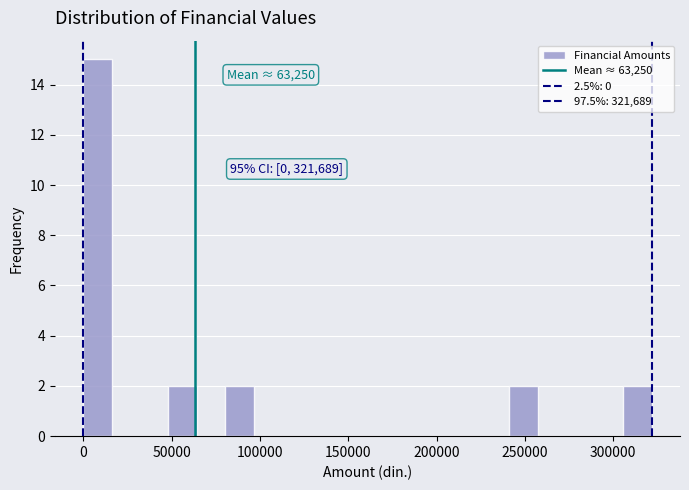

Read against the x-axis, roughly where is the centre of the tallest bar?

10000